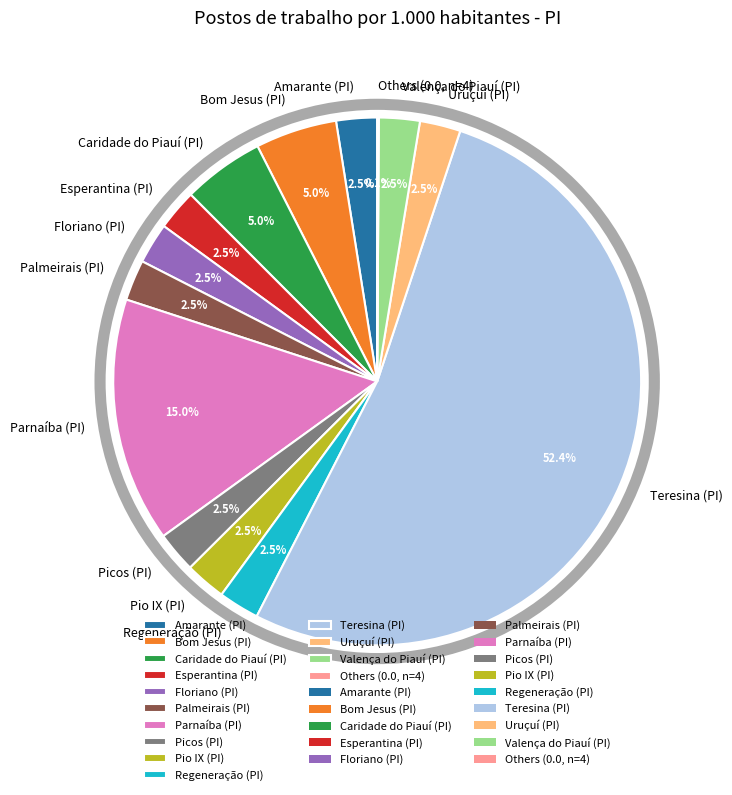

What is the ratio of the value at Floriano (PI) to the value at Bom Jesus (PI)?

0.5